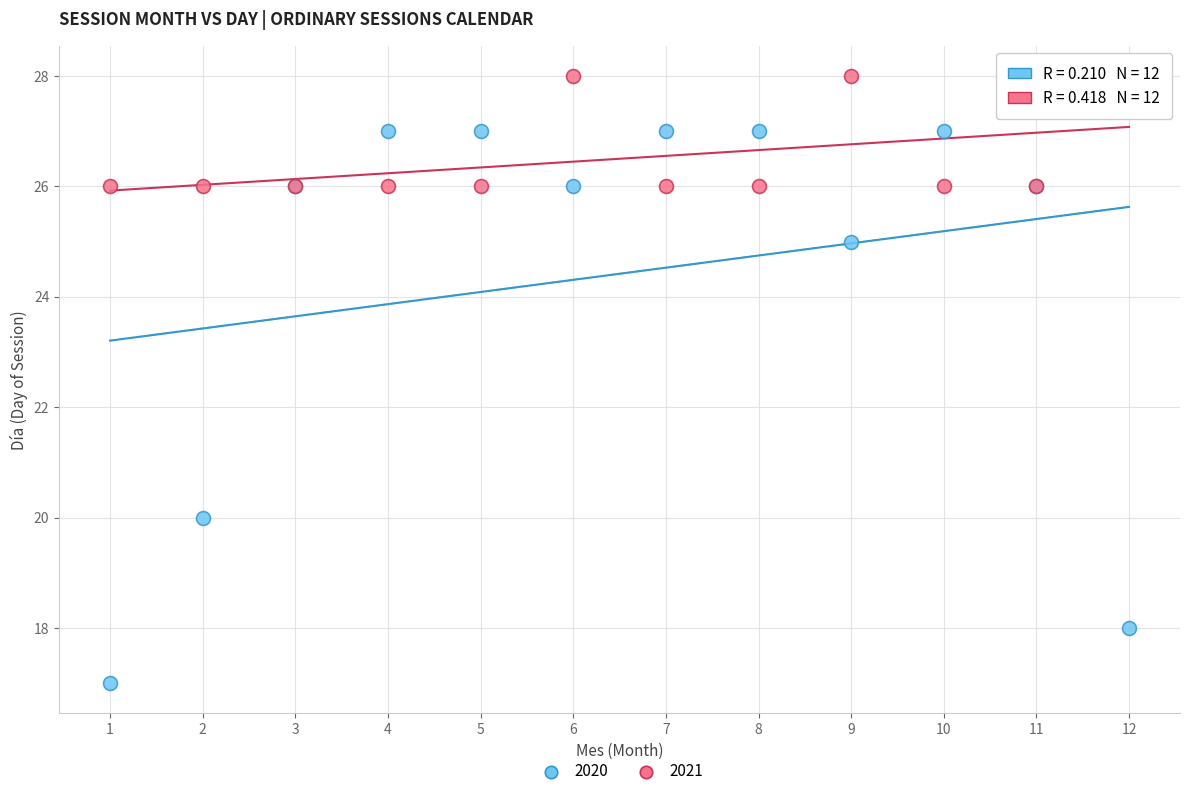

Which series reaches the minimum Y coordinate?

2020